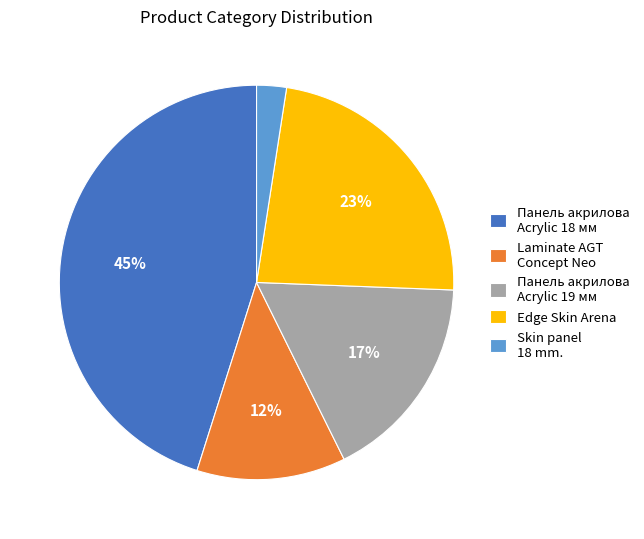

Is it true that Edge Skin Arena is 23% of the pie?

True